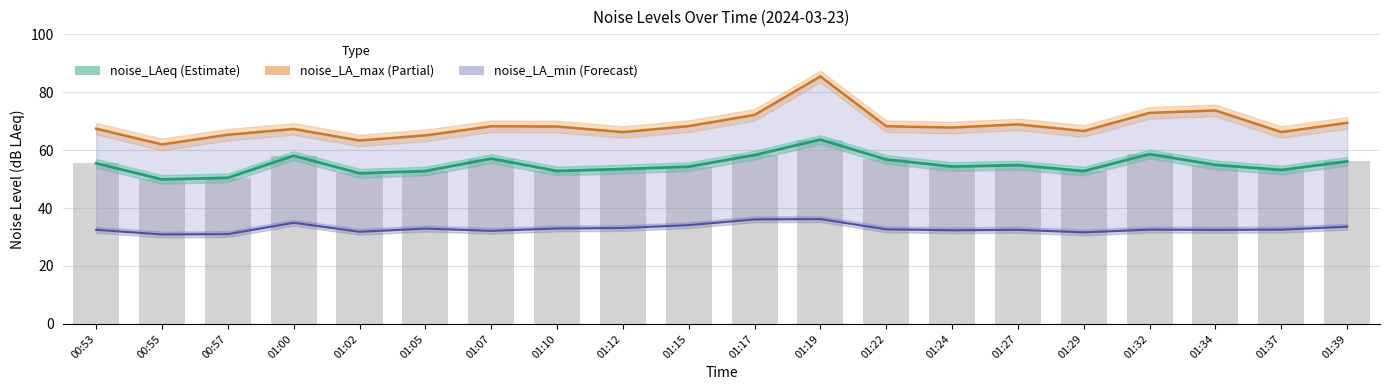

Reading left to right, what are all the values shown in this chart?

55.4	49.9	50.4	58.0	52.0	52.8	57.0	52.8	53.4	54.3	58.3	63.6	56.7	54.3	54.8	52.7	58.6	54.9	53.1	56.1